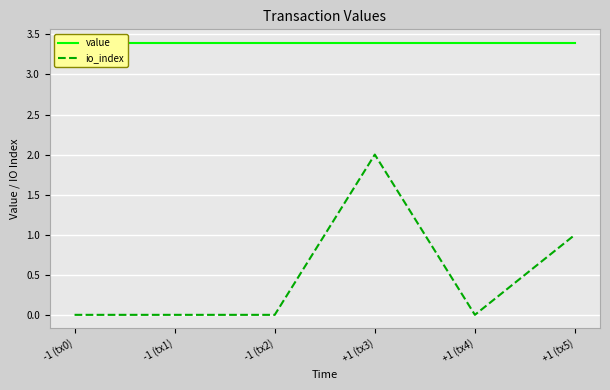

Which series has the widest spread of values?

io_index